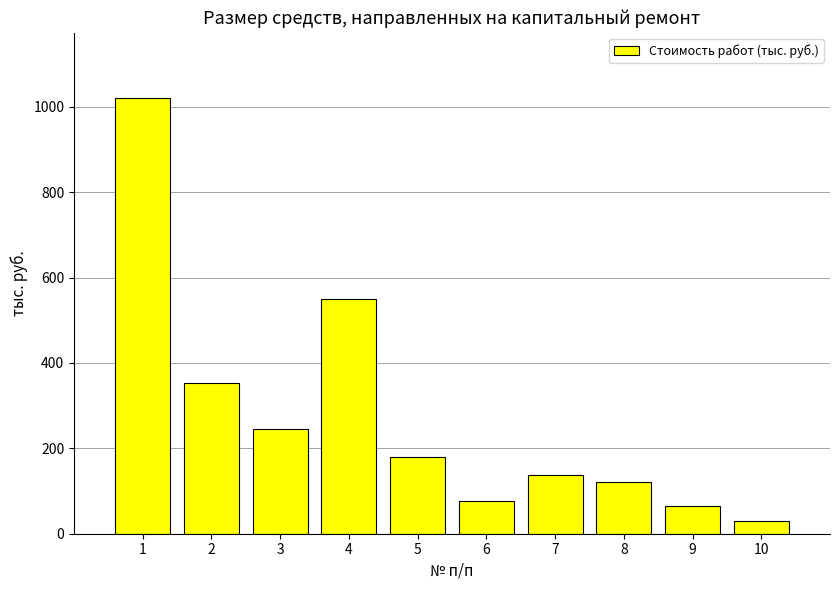

What is the difference between the maximum and minimum values?

991.6